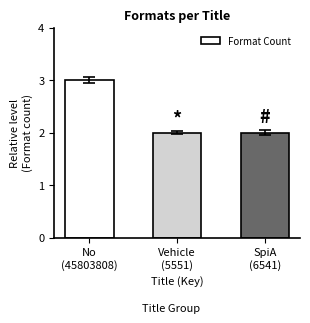

What is the greatest value displayed?

3